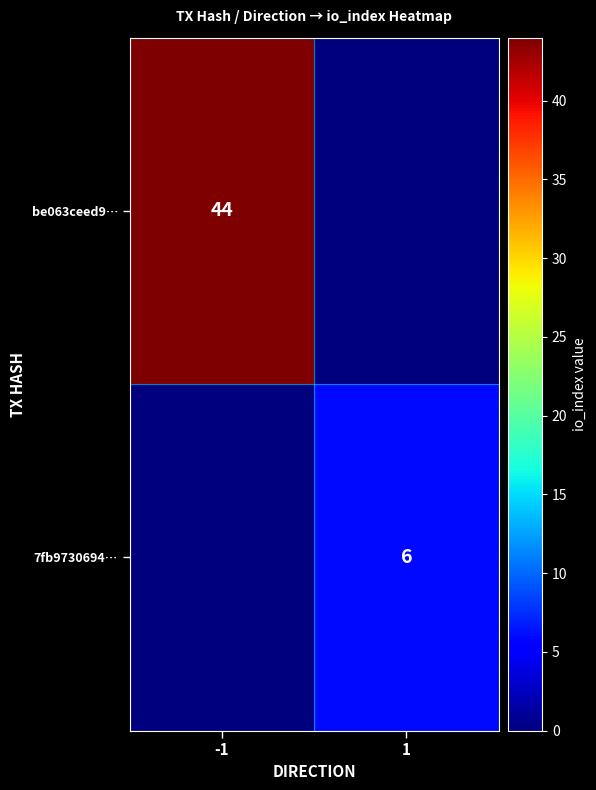

The 7fb9730694… series shows 6 at 1. True or false?

True